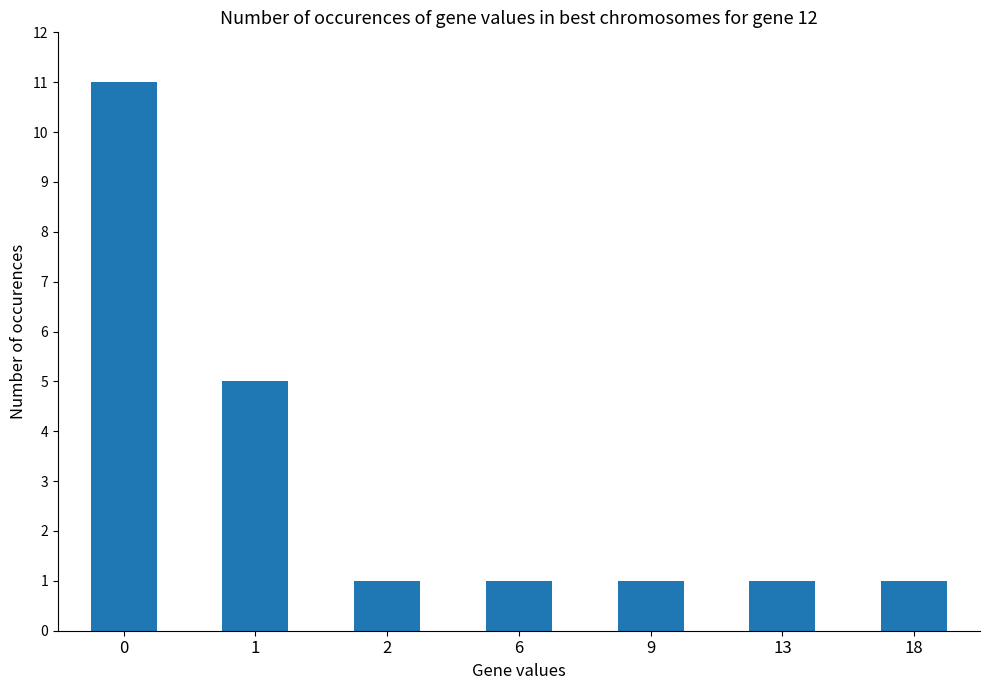

Is it true that the value at 6 is 1?

True